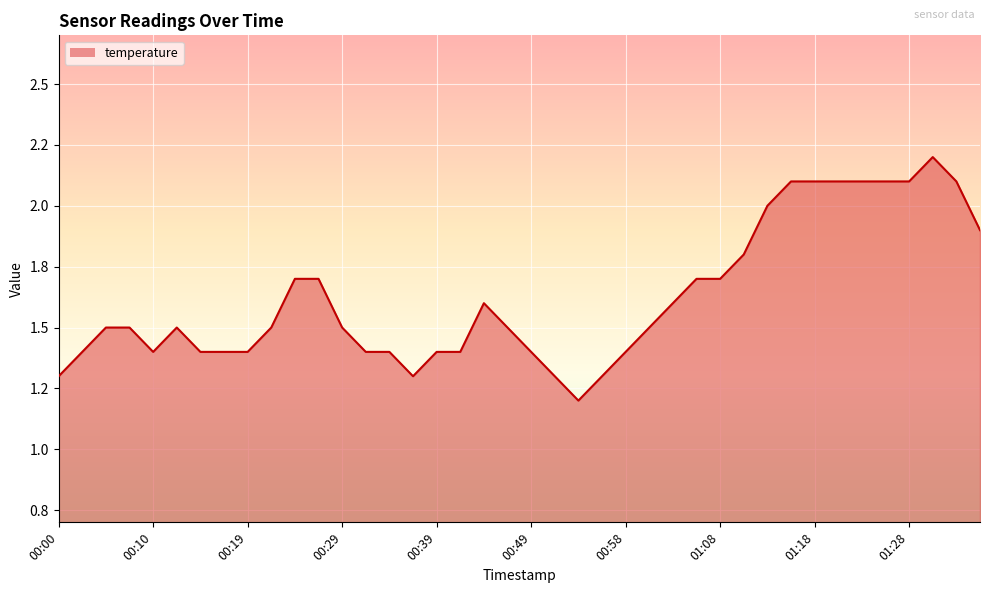

How many interior local valleys (lower than both neighbors) does the data have?

3